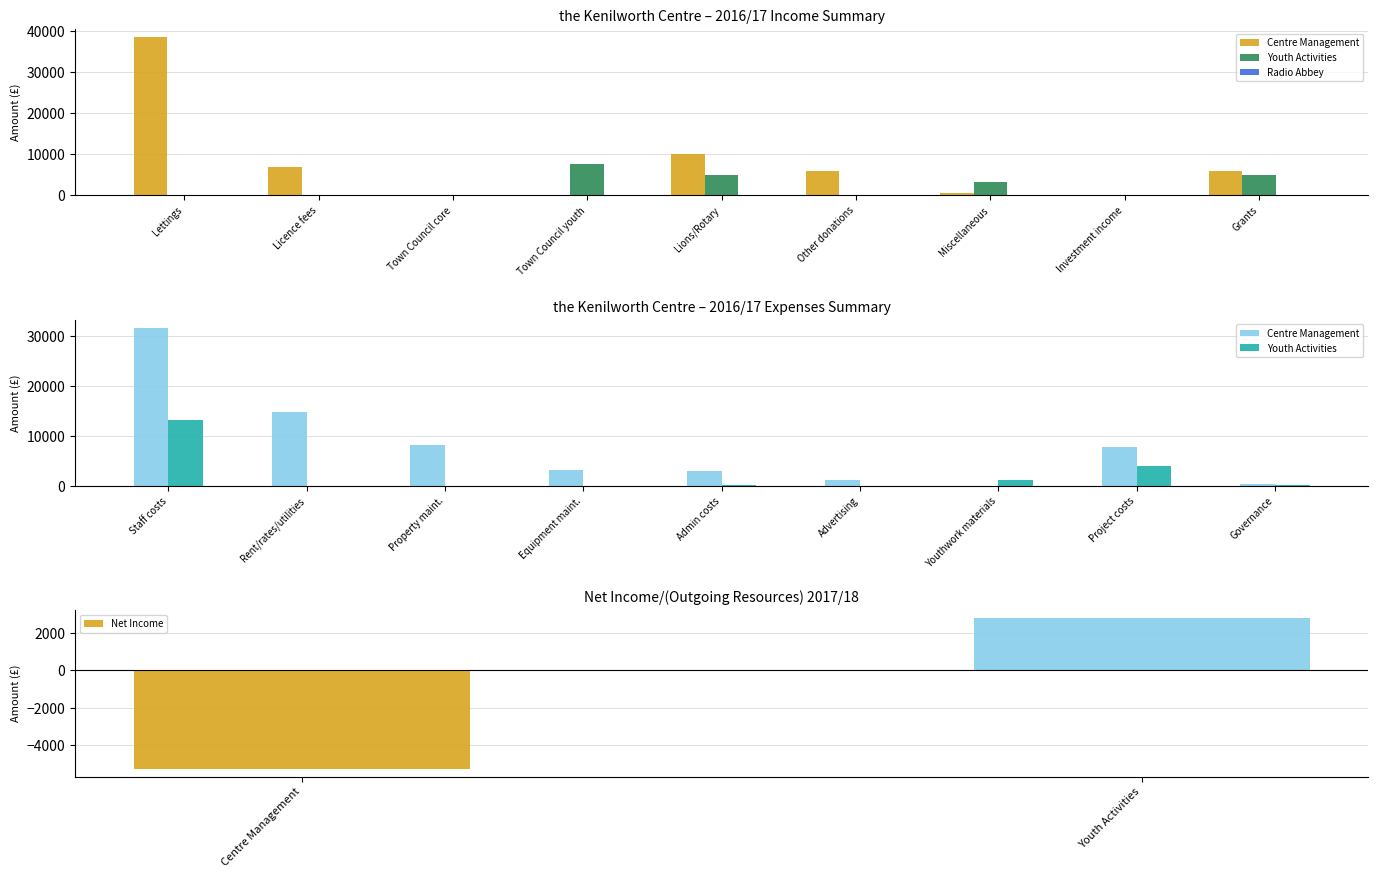

What is the value of the Youth Activities bar at the 9th from the left?

5000